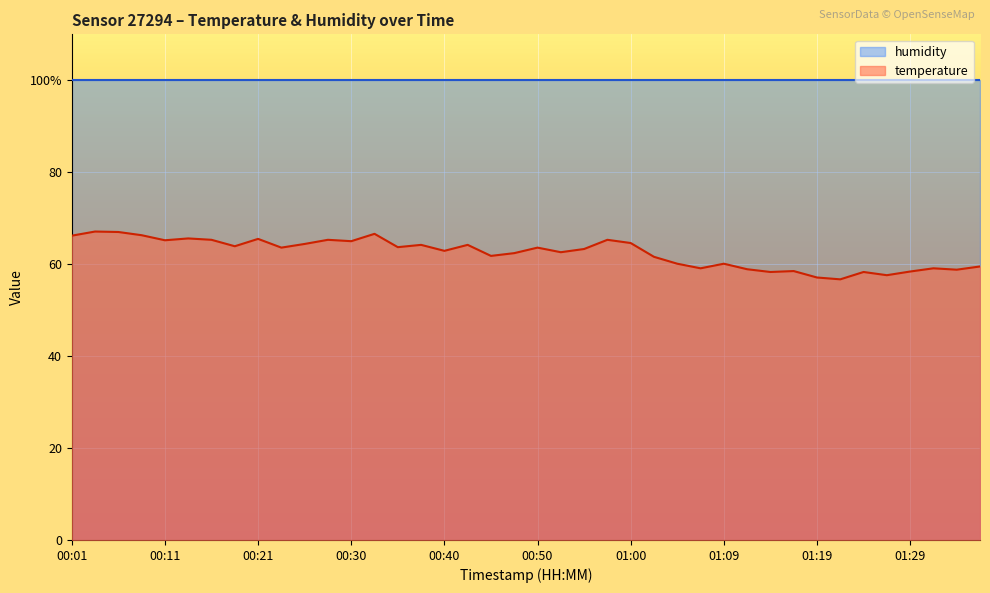

Reading left to right, list all the values displayed in this chart.

00:01=66.2	00:04=67.1	00:06=67.0	00:08=66.3	00:11=65.2	00:13=65.6	00:16=65.3	00:18=63.9	00:21=65.5	00:23=63.6	00:26=64.4	00:28=65.3	00:30=65.0	00:33=66.6	00:35=63.7	00:38=64.2	00:40=62.9	00:43=64.2	00:45=61.8	00:47=62.4	00:50=63.6	00:52=62.6	00:55=63.3	00:57=65.3	01:00=64.6	01:02=61.6	01:04=60.1	01:07=59.1	01:09=60.1	01:12=58.9	01:14=58.3	01:17=58.5	01:19=57.1	01:21=56.7	01:24=58.3	01:26=57.6	01:29=58.4	01:31=59.1	01:34=58.8	01:36=59.5